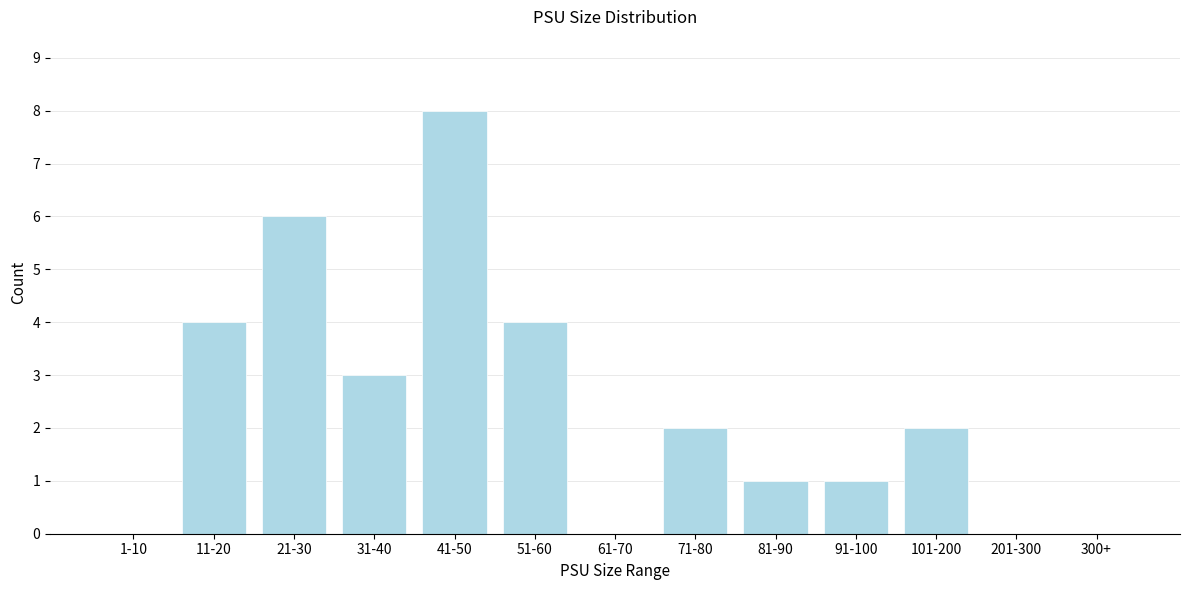

Reading left to right, what are all the values shown in this chart?

1-10=0	11-20=4	21-30=6	31-40=3	41-50=8	51-60=4	61-70=0	71-80=2	81-90=1	91-100=1	101-200=2	201-300=0	300+=0